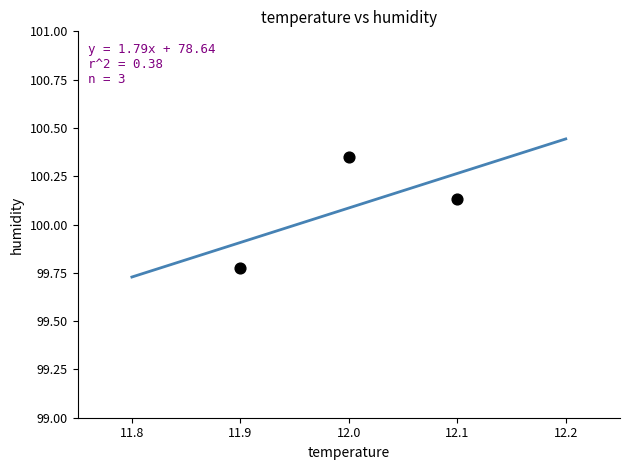

What is the range of Y values (max minus min)?

0.6